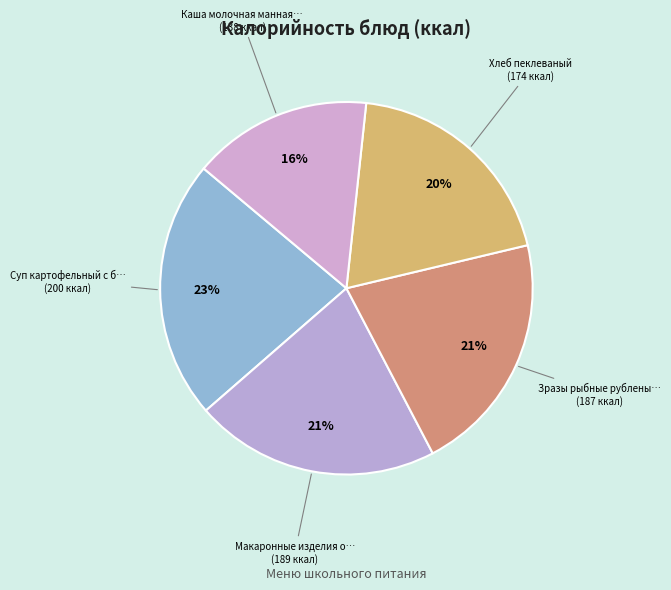

Count the number of slices in the pie.

5